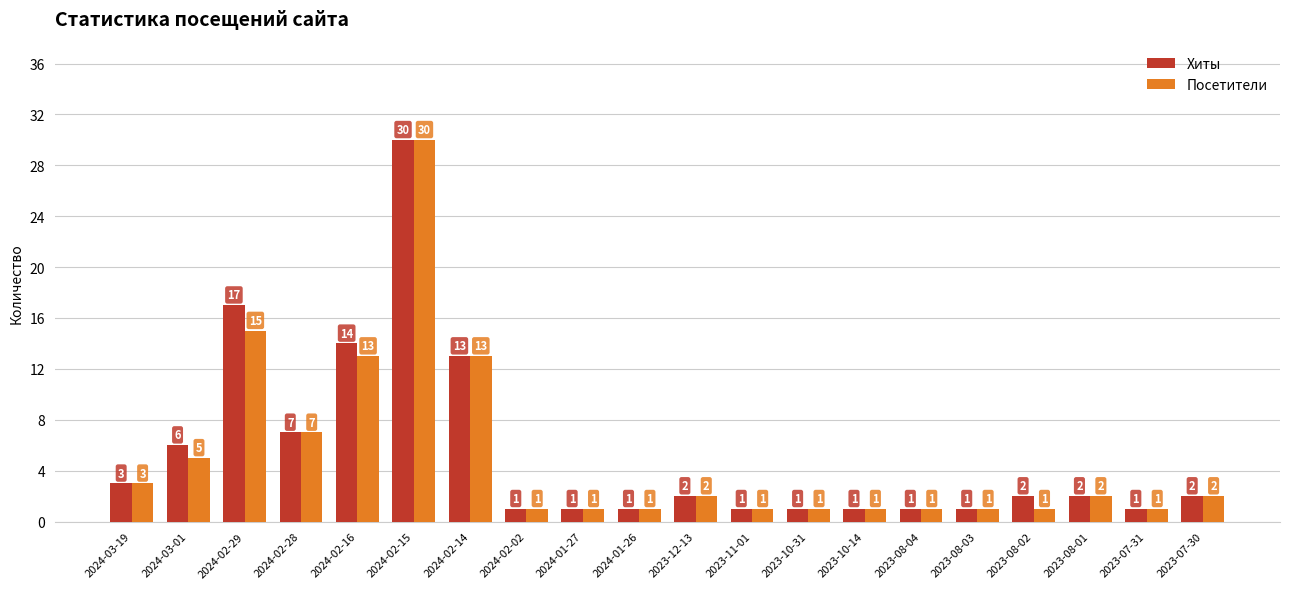

Reading left to right, what are all the values shown in this chart?

Хиты: 2024-03-19=3	2024-03-01=6	2024-02-29=17	2024-02-28=7	2024-02-16=14	2024-02-15=30	2024-02-14=13	2024-02-02=1	2024-01-27=1	2024-01-26=1	2023-12-13=2	2023-11-01=1	2023-10-31=1	2023-10-14=1	2023-08-04=1	2023-08-03=1	2023-08-02=2	2023-08-01=2	2023-07-31=1	2023-07-30=2
Посетители: 2024-03-19=3	2024-03-01=5	2024-02-29=15	2024-02-28=7	2024-02-16=13	2024-02-15=30	2024-02-14=13	2024-02-02=1	2024-01-27=1	2024-01-26=1	2023-12-13=2	2023-11-01=1	2023-10-31=1	2023-10-14=1	2023-08-04=1	2023-08-03=1	2023-08-02=1	2023-08-01=2	2023-07-31=1	2023-07-30=2